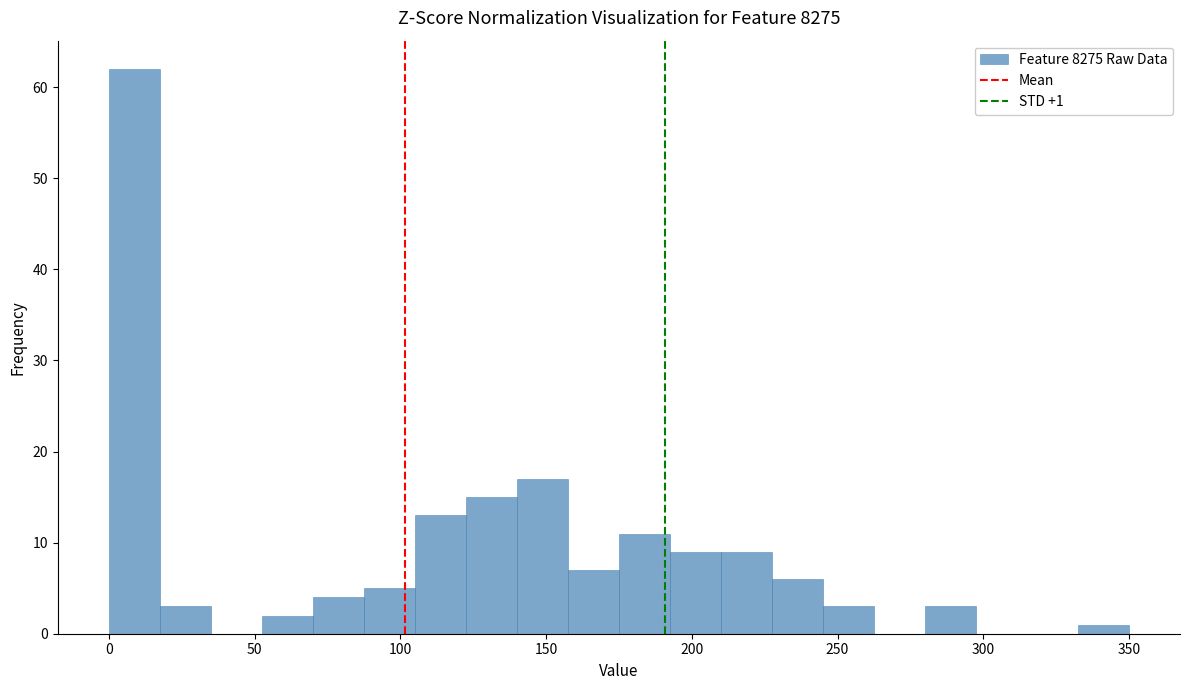

Read against the x-axis, roughly where is the centre of the tallest bar?

10